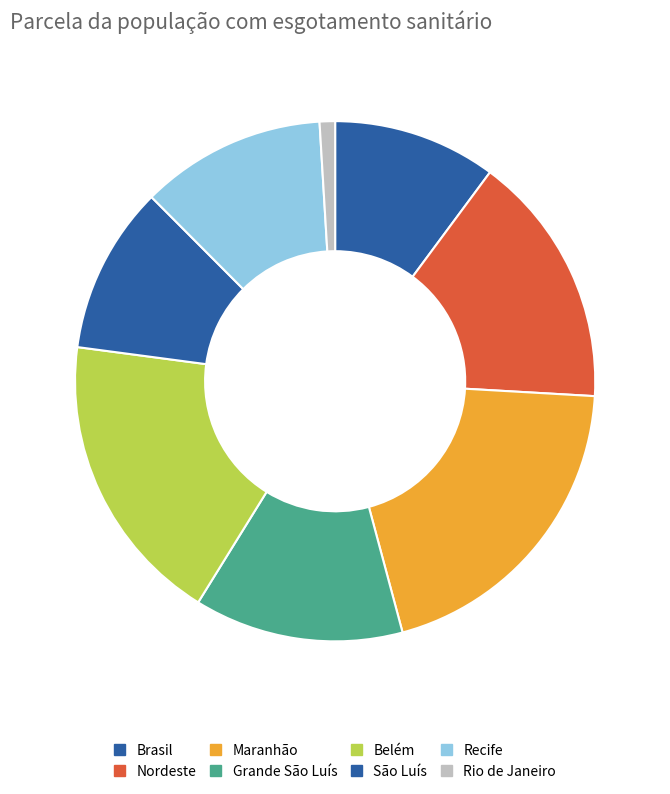

To the nearest percent, what is the difference between the largest and smallest slice percentages?

19%